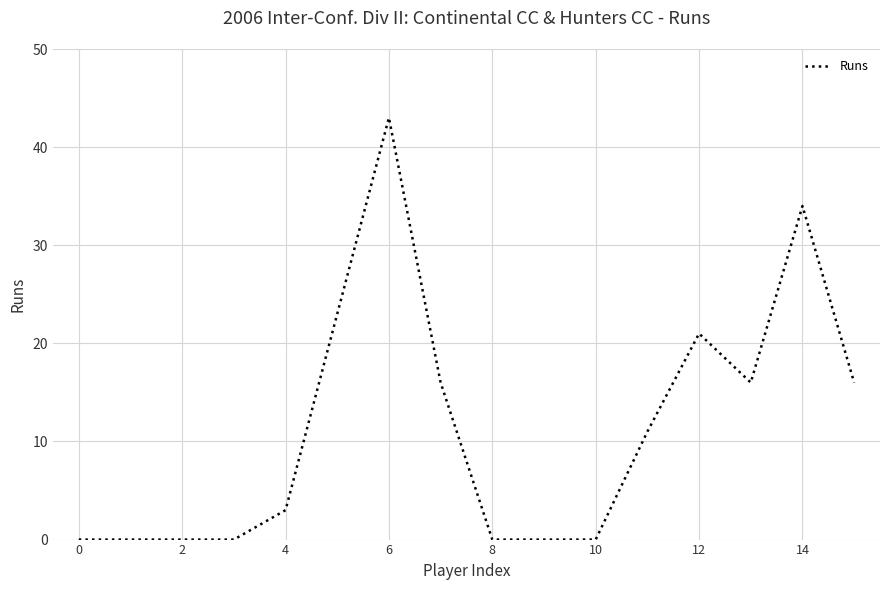

What is the difference between the maximum and minimum values?

43